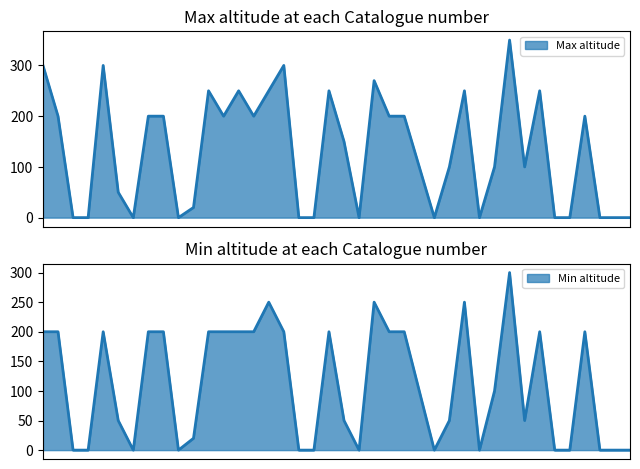

At how many categories does at least one series exceed 286?

4